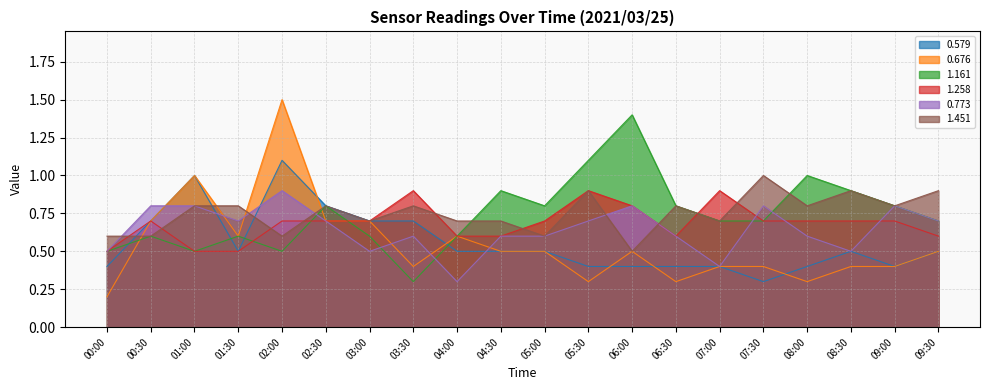

What is the label of the 4th point from the left?

01:30